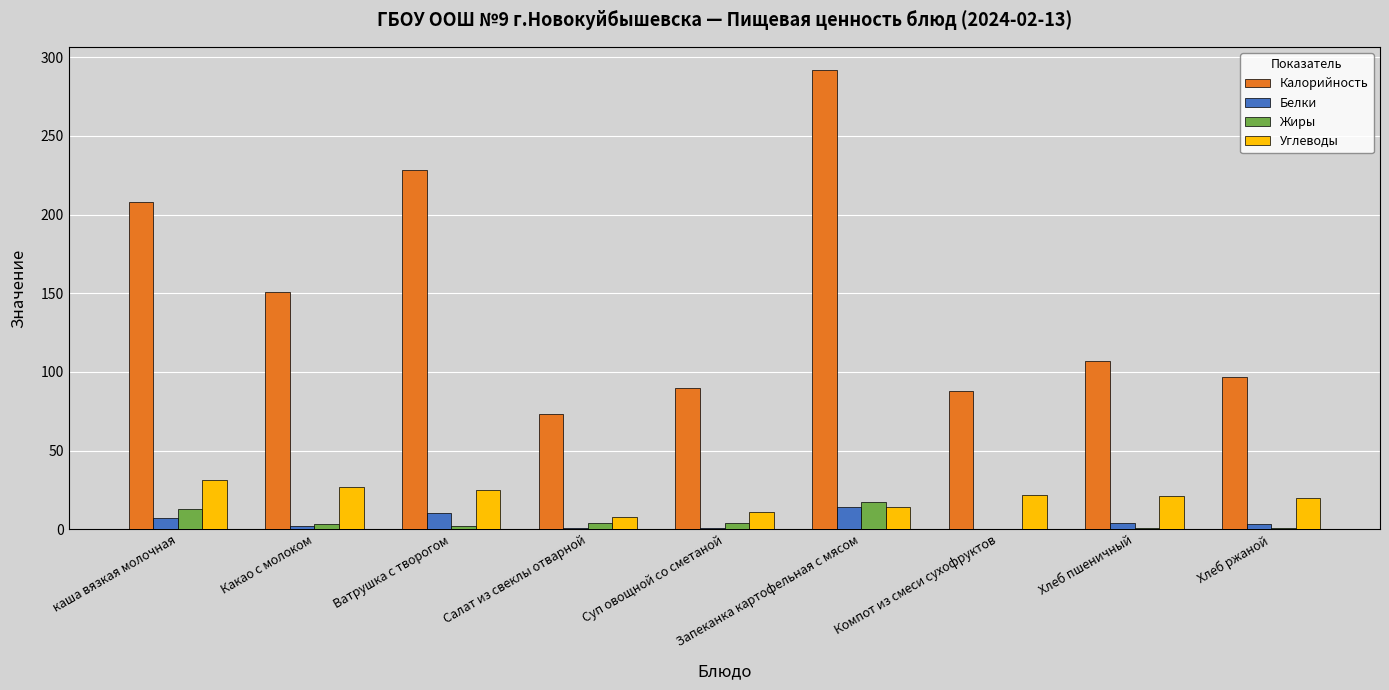

True or false: Белки has a value of 14.0 at Запеканка картофельная с мясом.

True